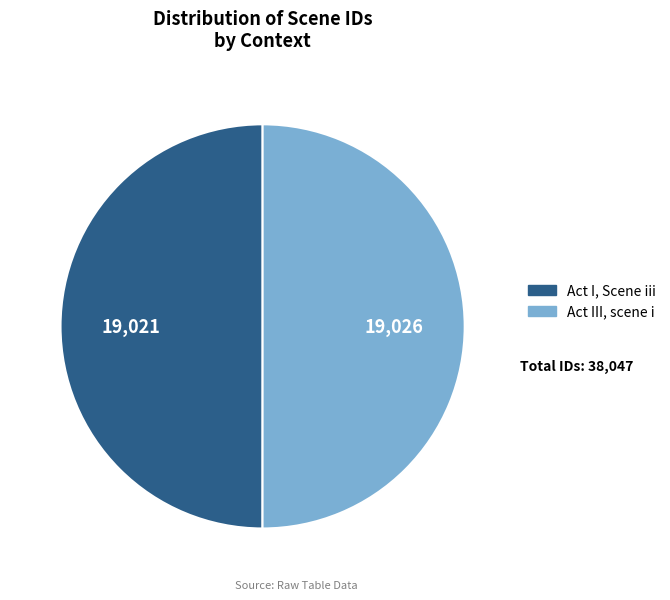

Is the sum of Act III, scene i and Act I, Scene iii greater than half?

Yes